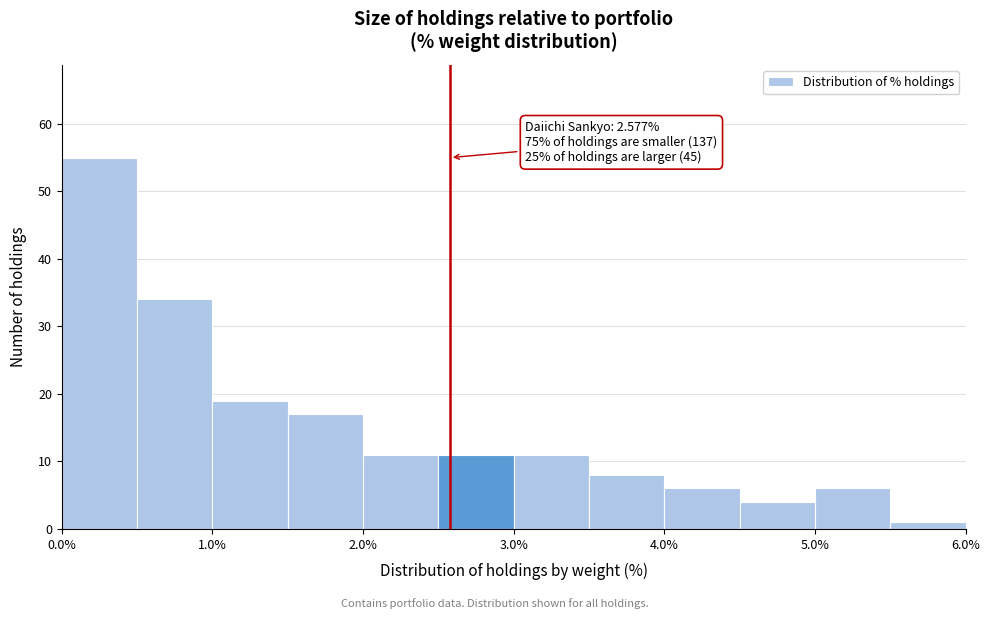

Over which range of the x-axis is the bar tallest?

0.0 to 0.5